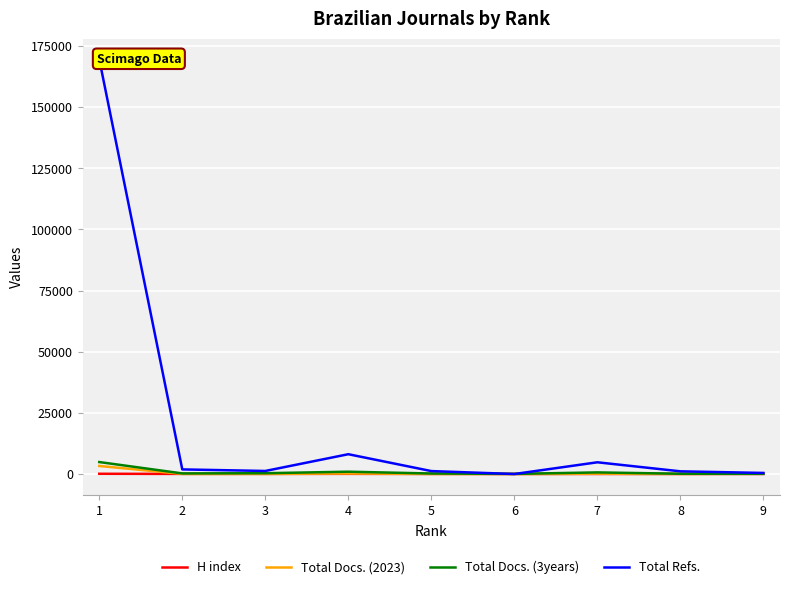

What value does the Total Refs. series have at 4, to the nearest 100?

8100